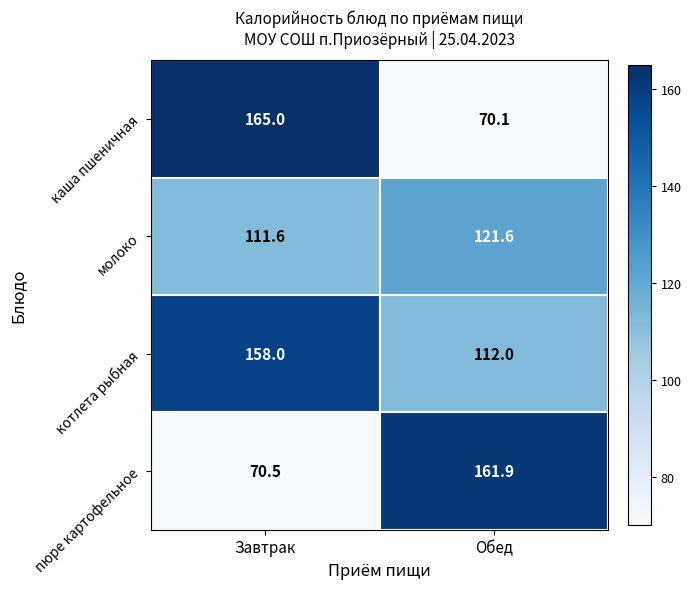

What is the approximate value of каша пшеничная at Завтрак?

165.0